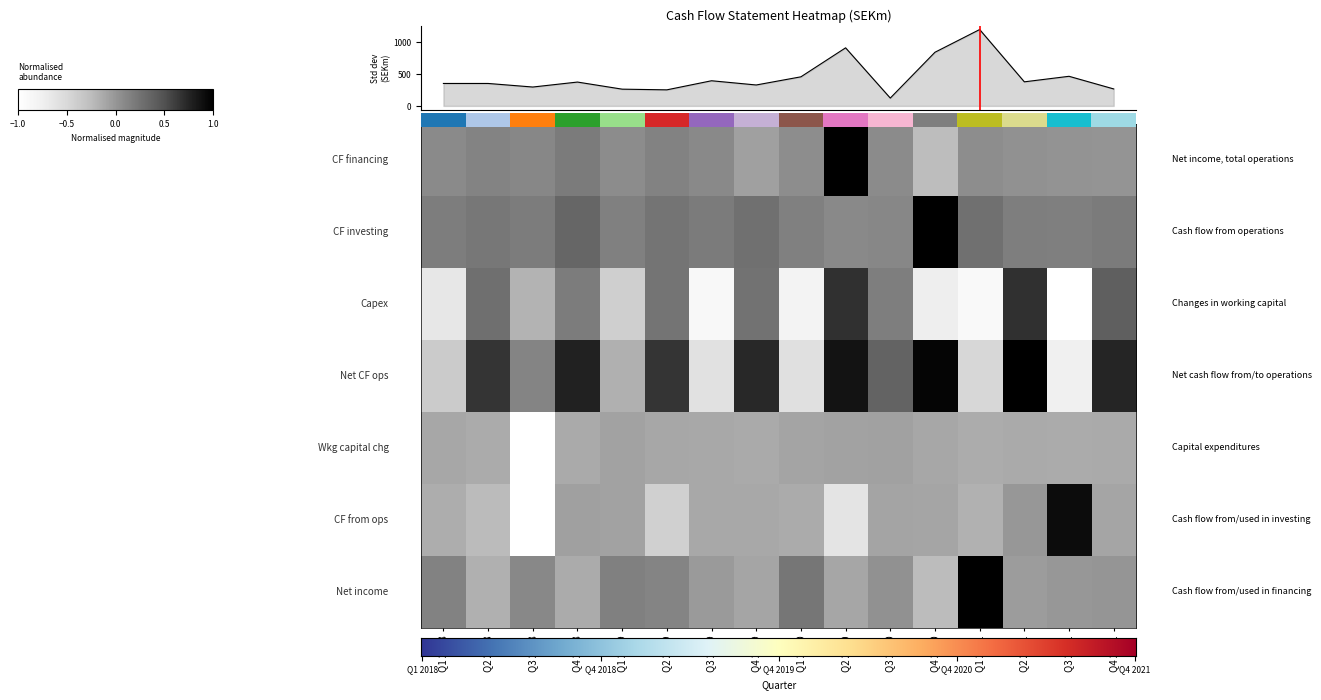

At how many categories does at least one series exceed 0?

16